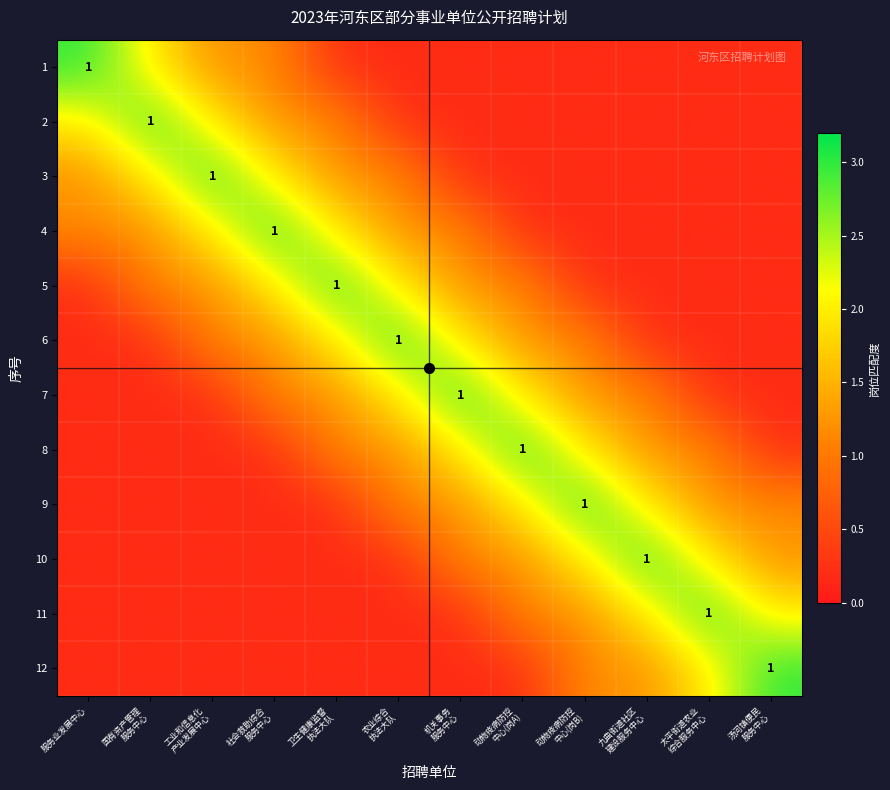

Is the value of 5 at 太平街道农业 综合服务中心 greater than the value of 8 at 太平街道农业 综合服务中心?

No